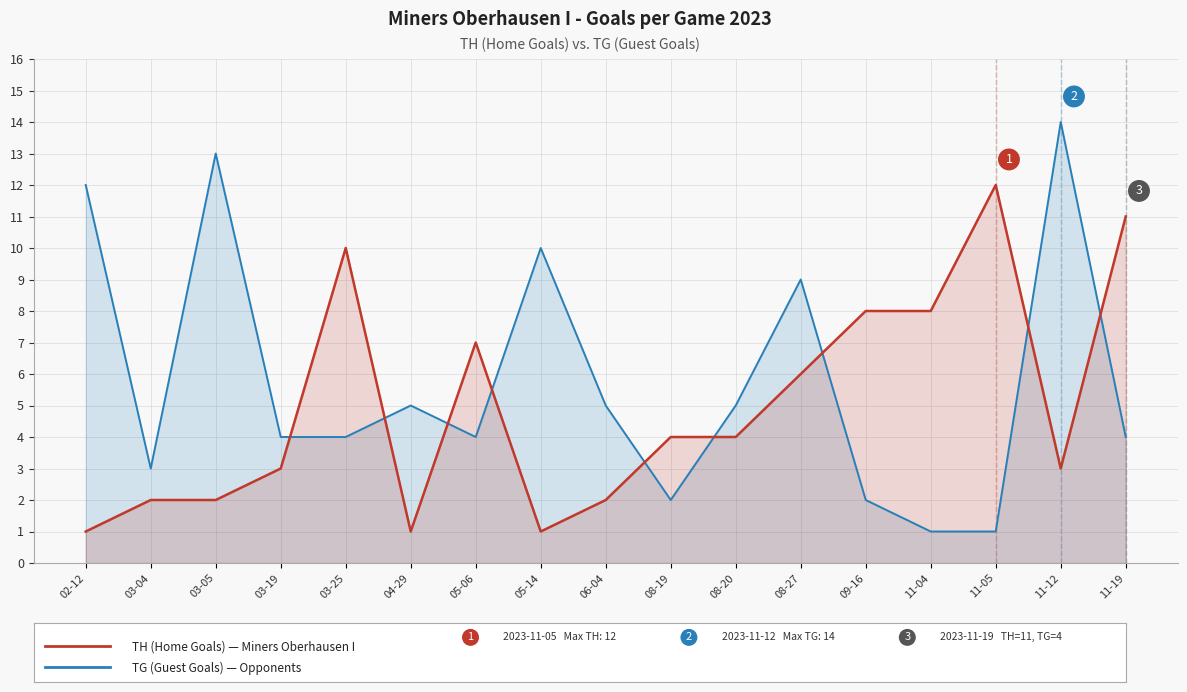

What is the value of the TH (Home Goals) point at the 16th from the left?

3